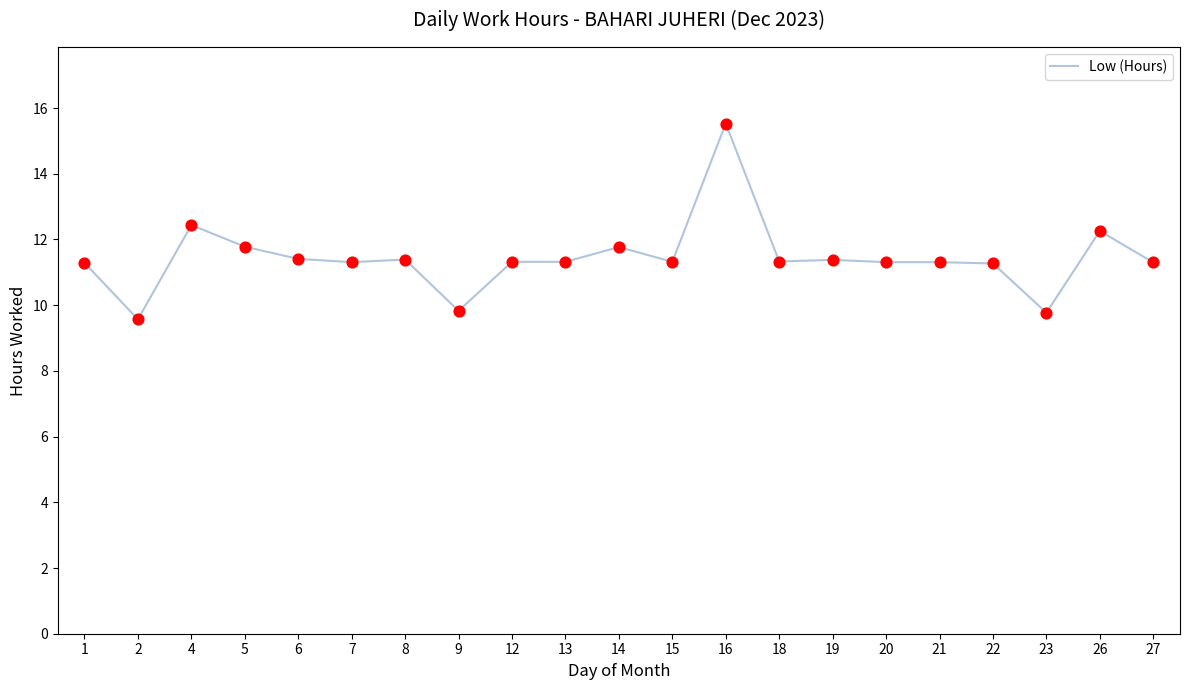

Between 12 and 4, which is larger?

4